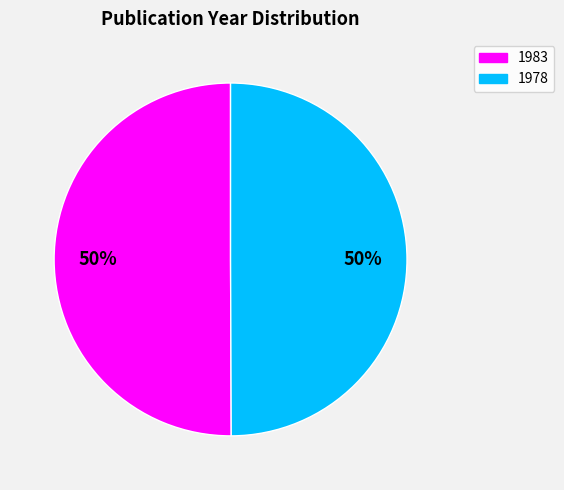

Count the number of slices in the pie.

2